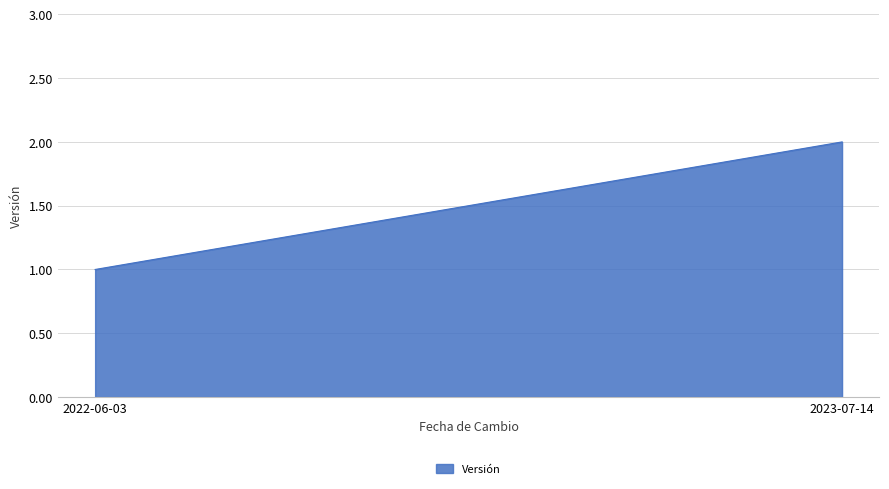

How many values are below 2?

1